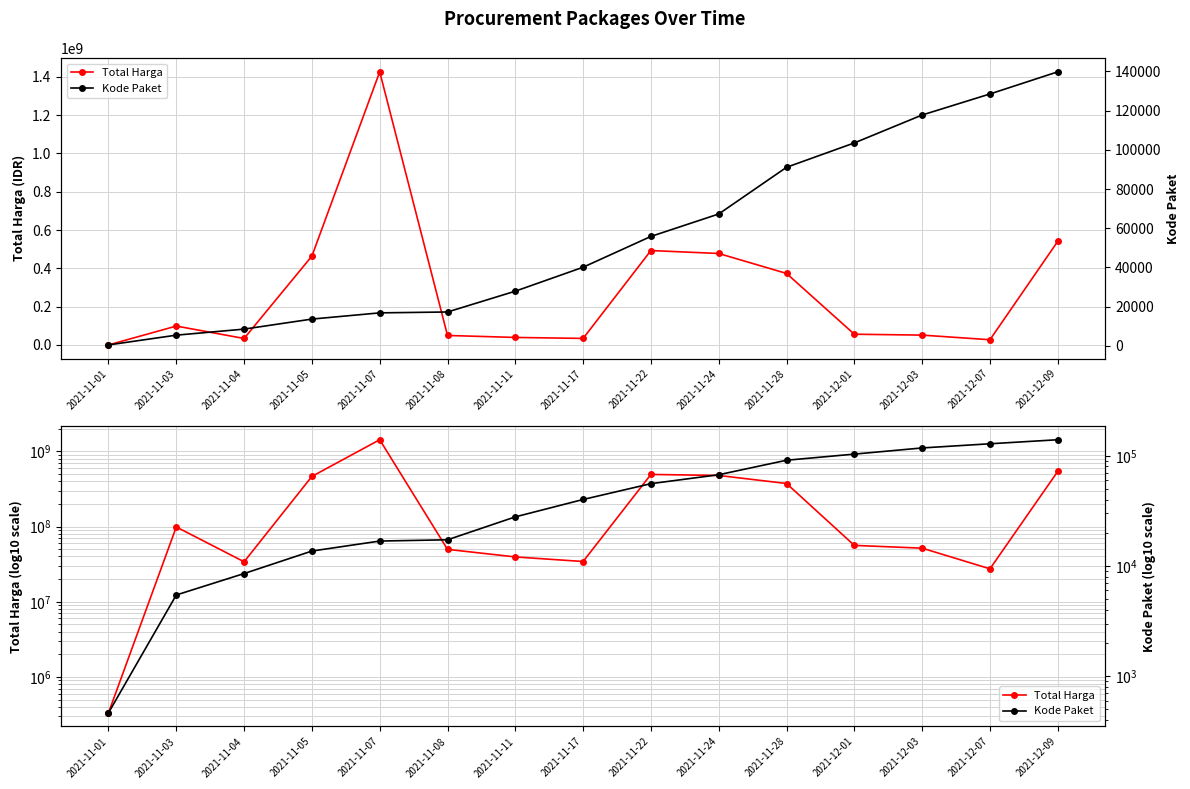

Rank the series by their average value, from highest to lowest.

Total Harga, Kode Paket